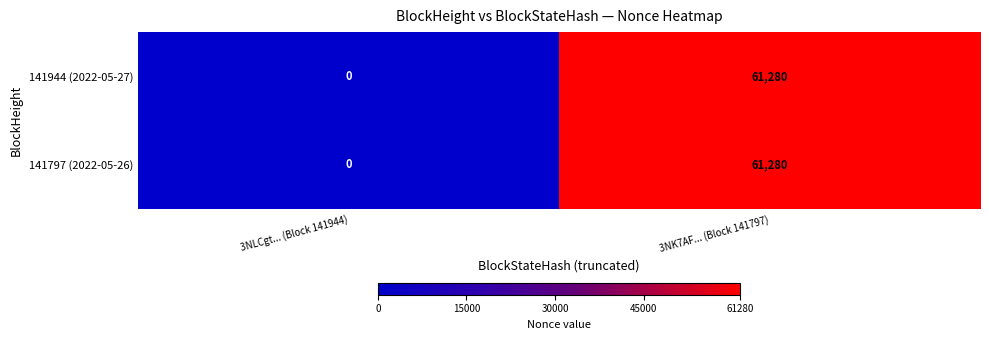

Reading left to right, transcribe all the data shown in this chart.

141944 (2022-05-27): 0	61280
141797 (2022-05-26): 0	61280